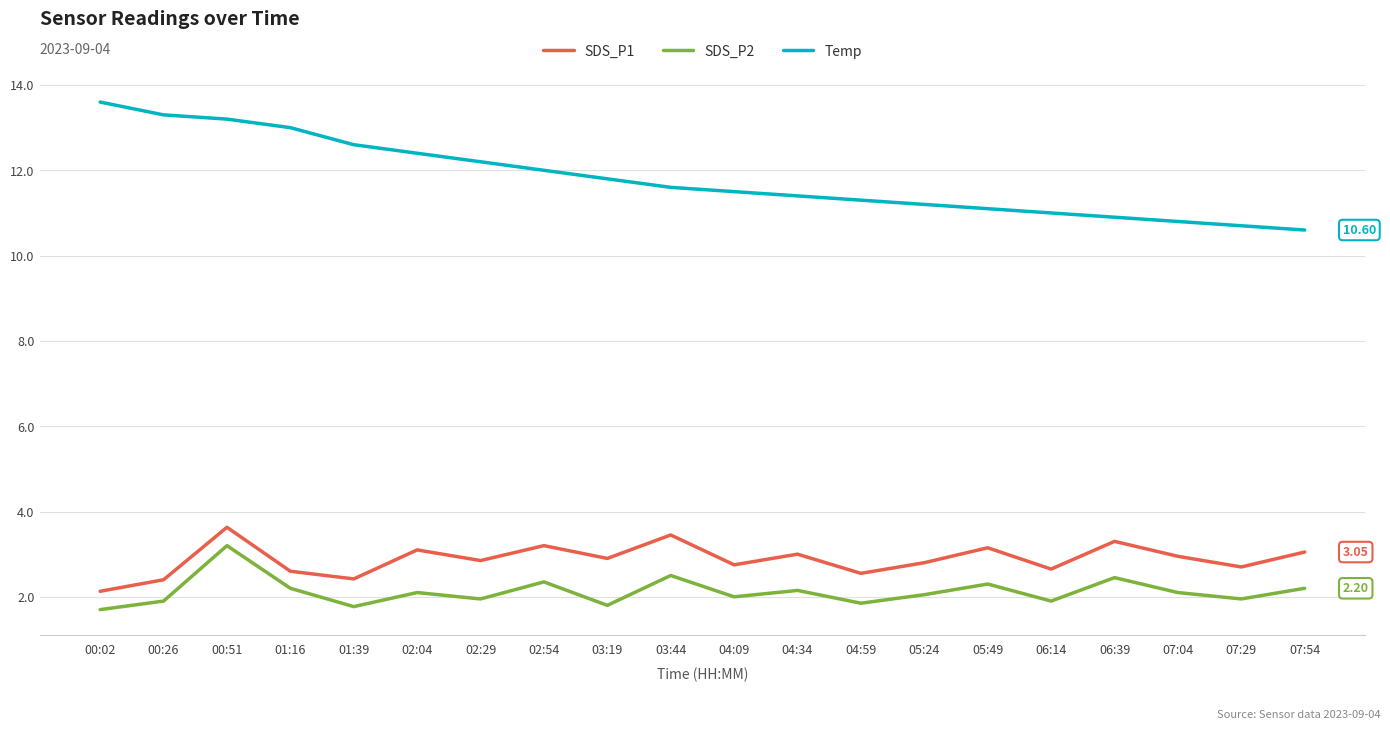

At how many categories does at least one series exceed 9?

20